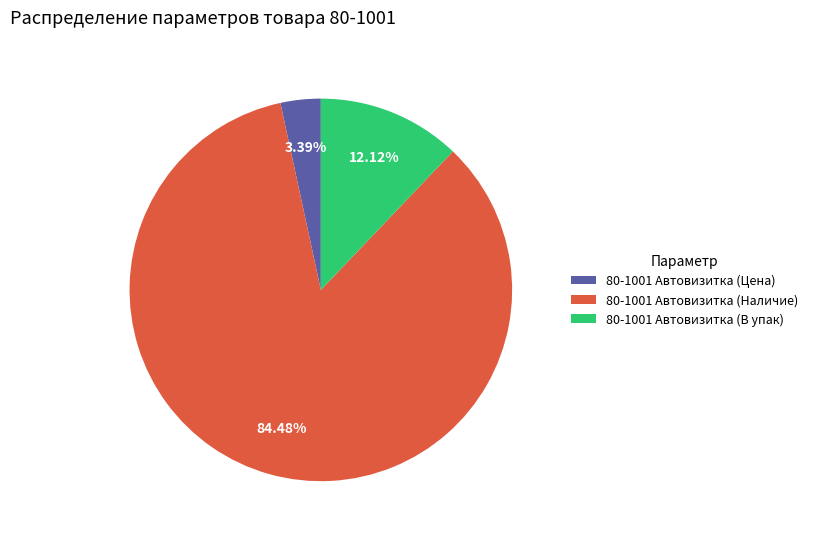

Combined, what portion of the pie is 80-1001 Автовизитка (Цена) and 80-1001 Автовизитка (Наличие)?

87.9%